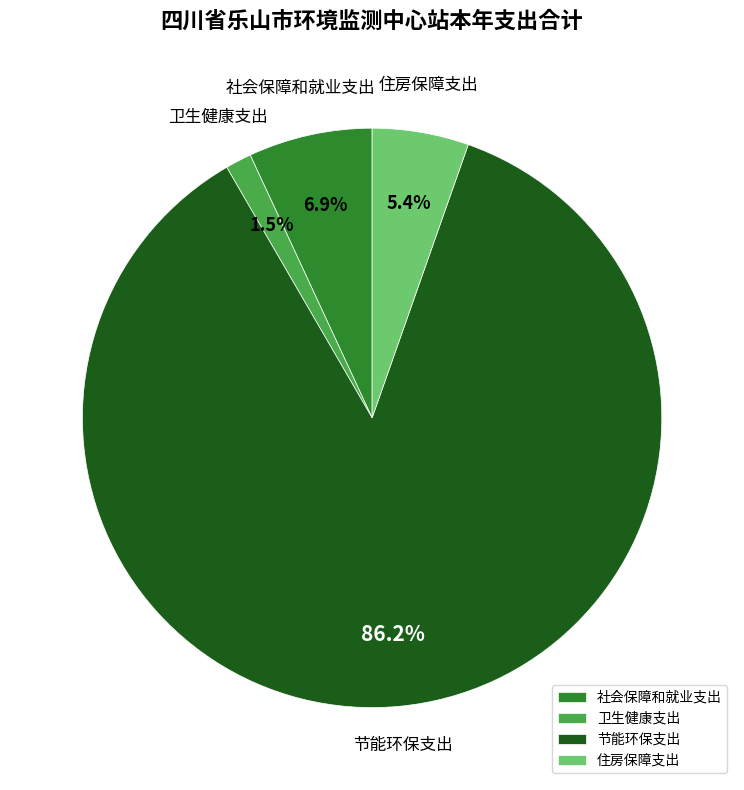

Does any single category account for the majority?

Yes